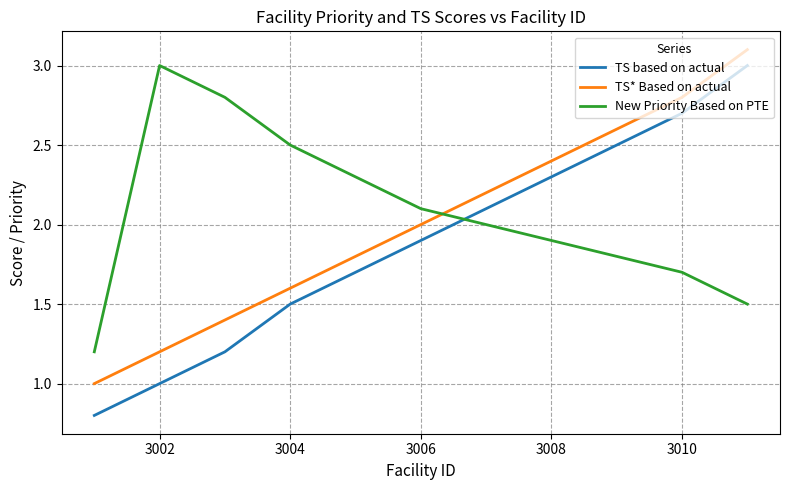

Reading left to right, list all the values displayed in this chart.

TS based on actual: 0.8	1.0	1.2	1.5	1.7	1.9	2.1	2.3	2.5	2.7	3.0
TS* Based on actual: 1.0	1.2	1.4	1.6	1.8	2.0	2.2	2.4	2.6	2.8	3.1
New Priority Based on PTE: 1.2	3.0	2.8	2.5	2.3	2.1	2.0	1.9	1.8	1.7	1.5